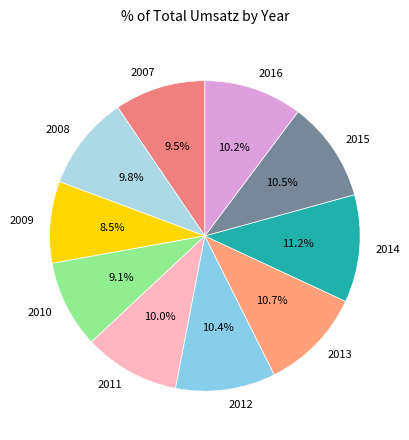

What percentage do 2009 and 2013 together represent?

19.2%